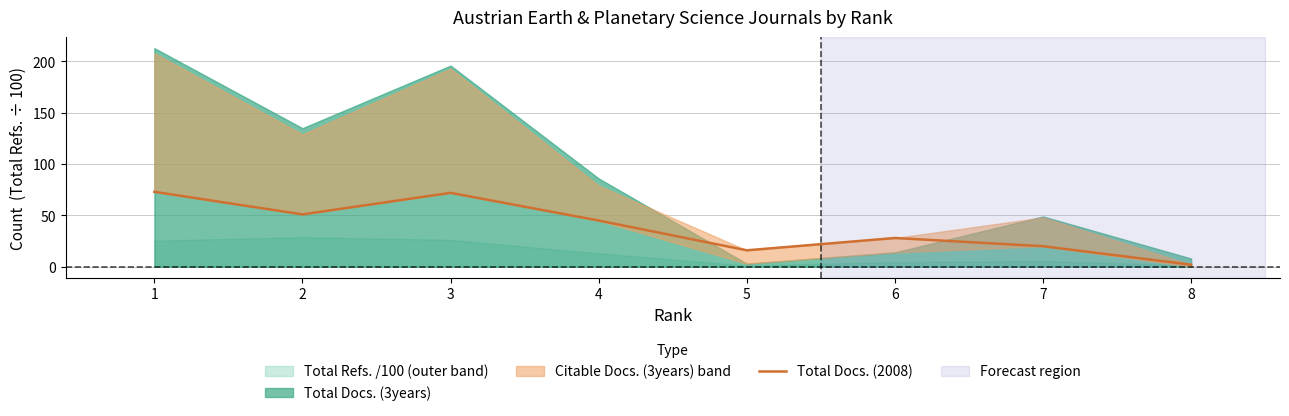

List the labels in order of value, smallest first.

8, 5, 7, 6, 4, 2, 3, 1